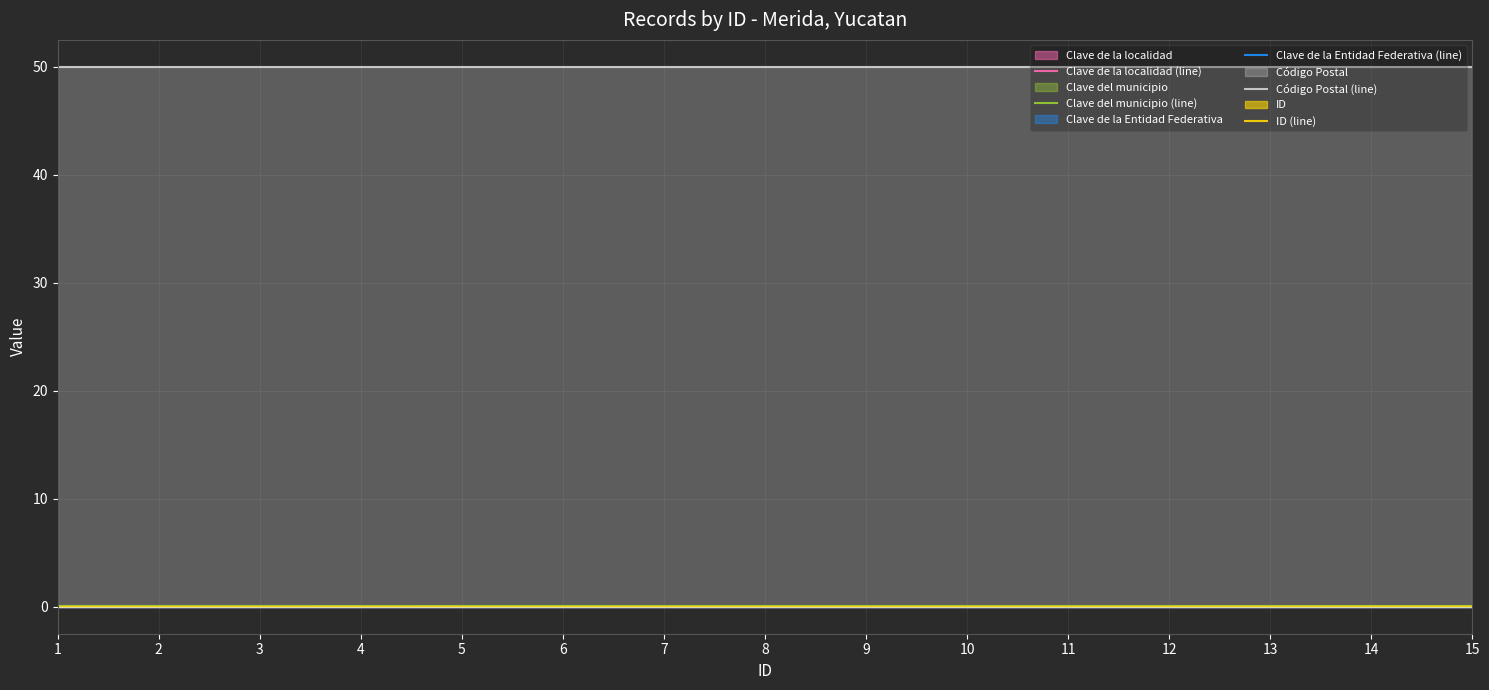

What are all the series names shown in the legend?

Clave de la localidad (line), Clave del municipio (line), Clave de la Entidad Federativa (line), Código Postal (line), ID (line)